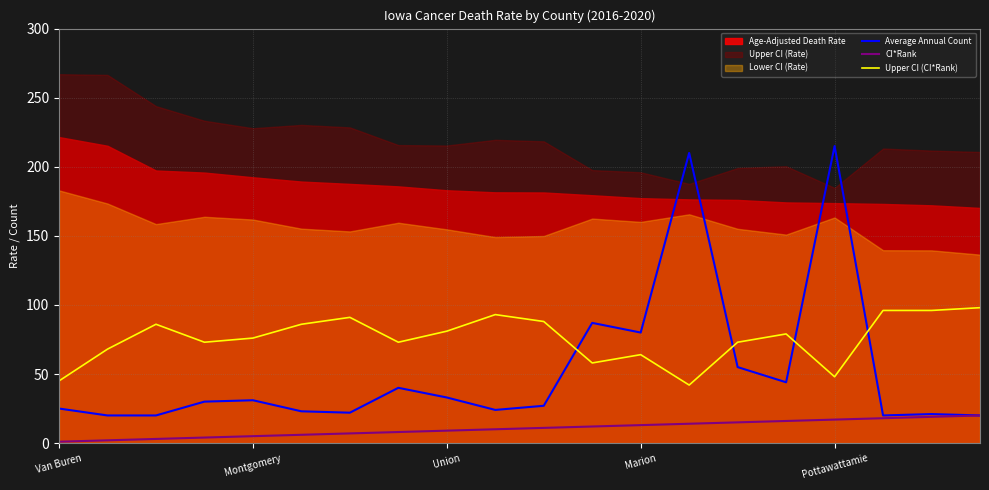

True or false: CI*Rank has more than 0 interior local peaks.

False